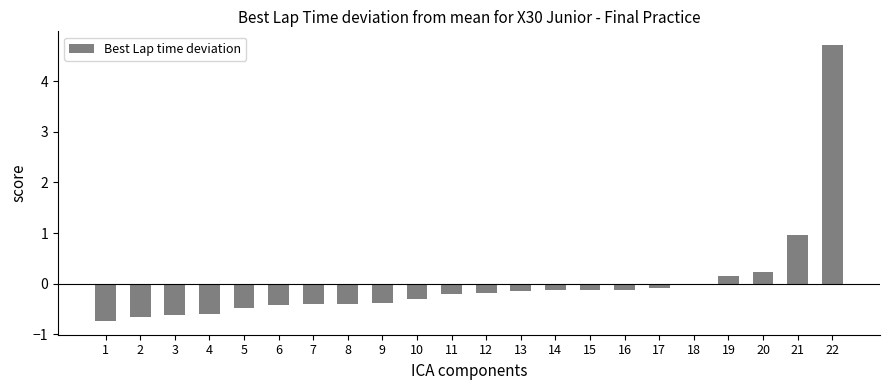

Is it true that the value at 4 is -0.6?

True